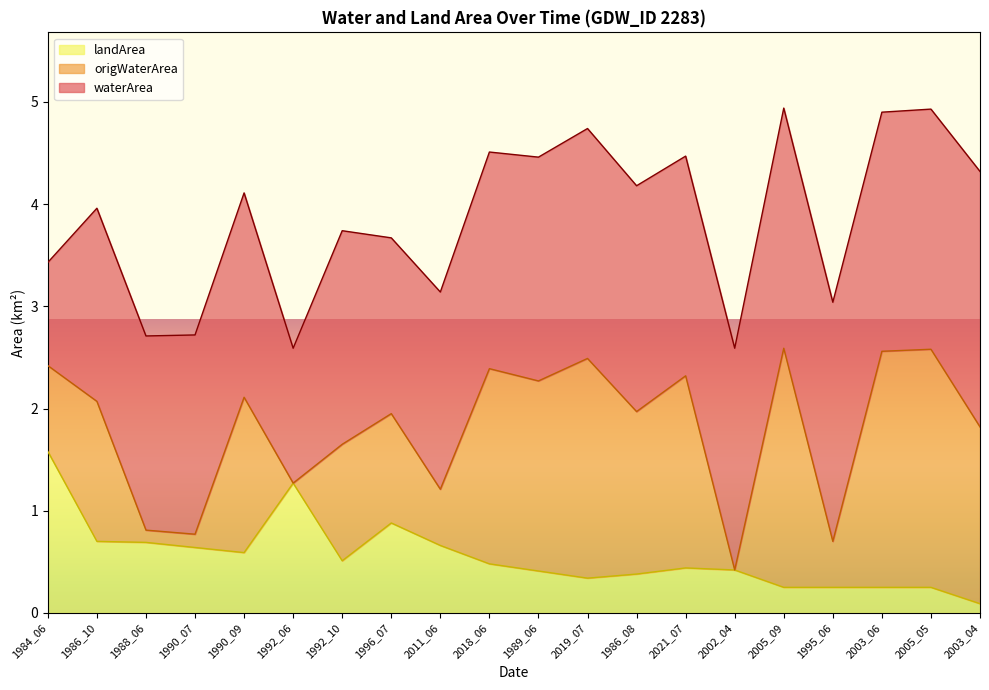

Between 2021_07 and 2002_04, which series saw the biggest shift?

origWaterArea